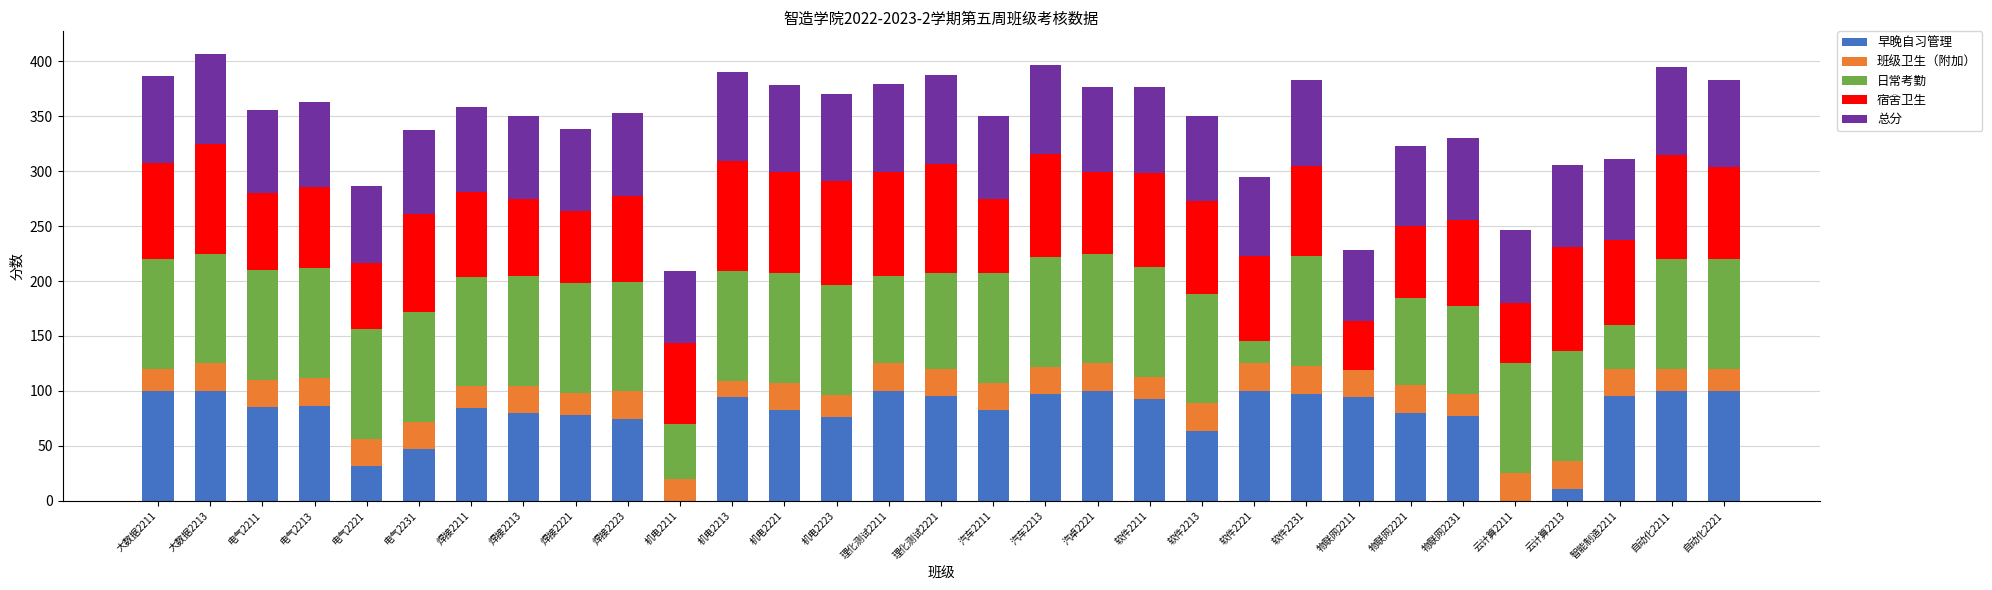

What is the maximum value for 早晚自习管理?

100.0